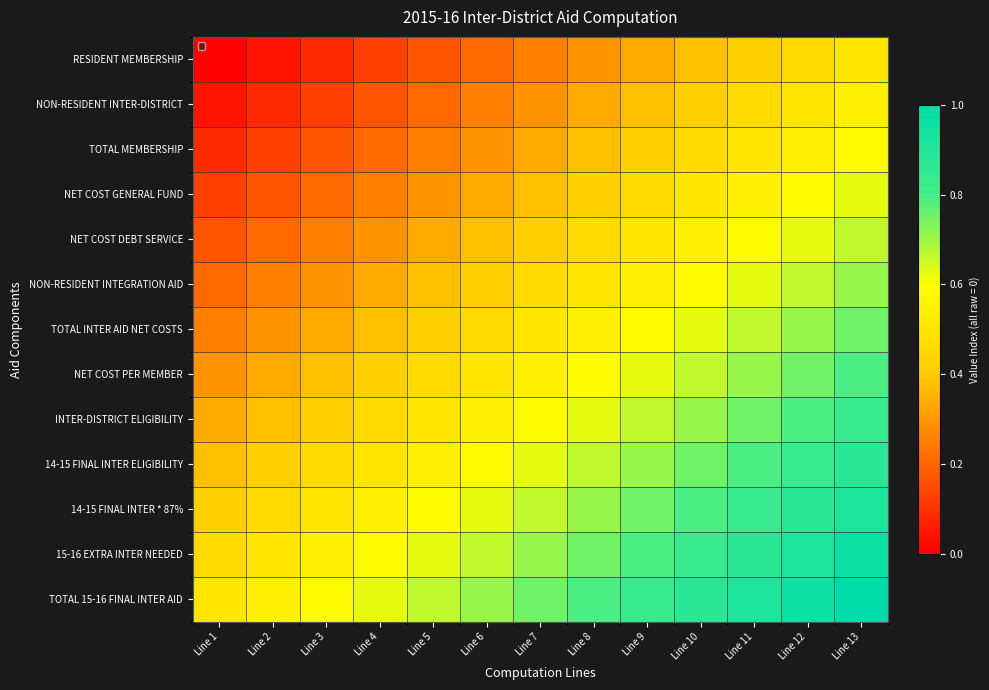

Count the number of data series in this chart.

13